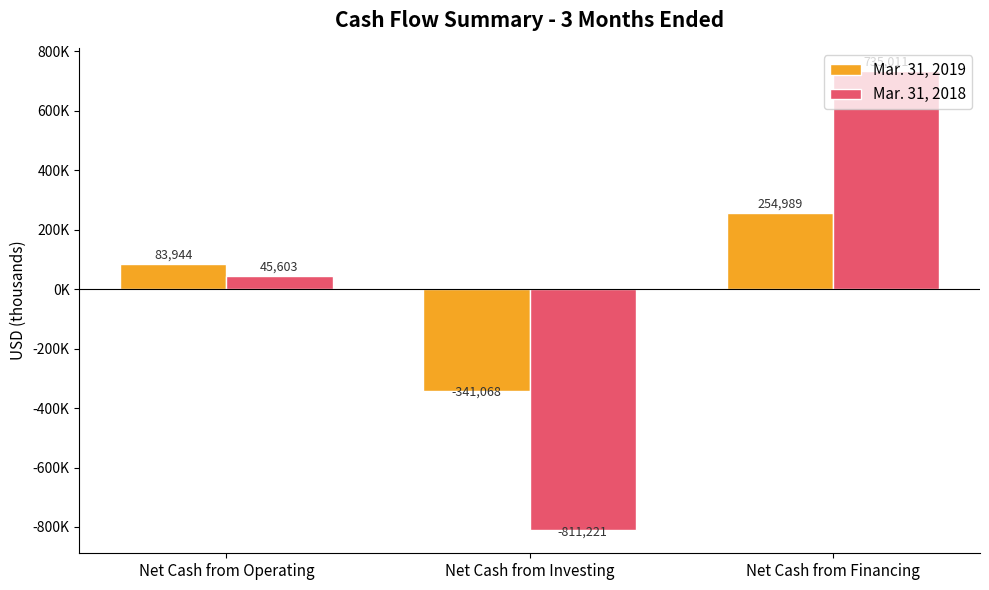

What position from the left is Net Cash from Investing?

2